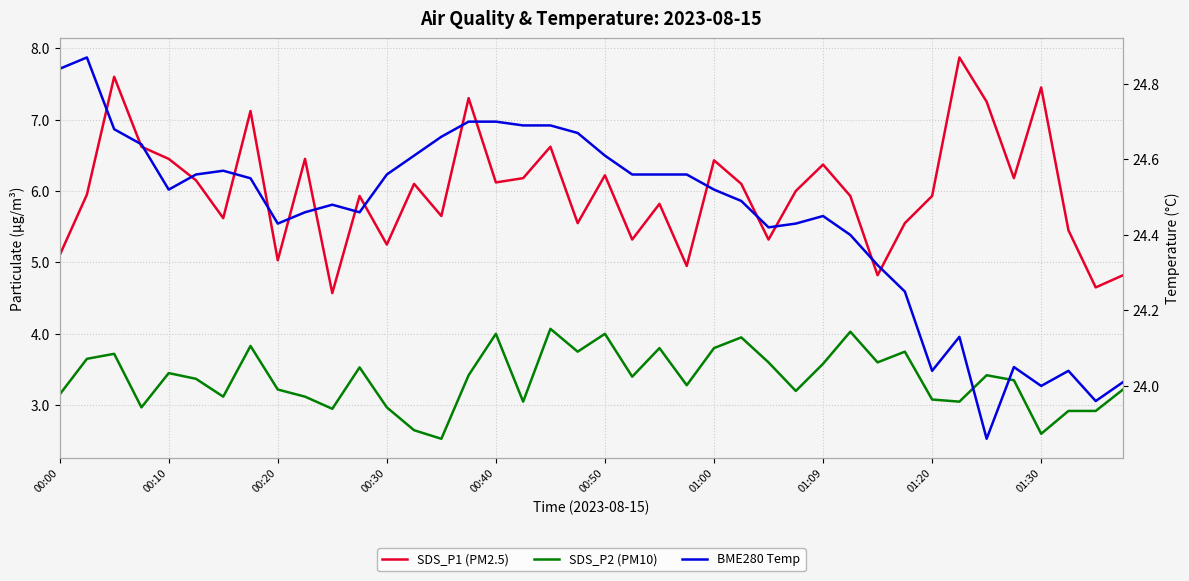

True or false: SDS_P1 (PM2.5) has more than 2 interior local peaks.

True